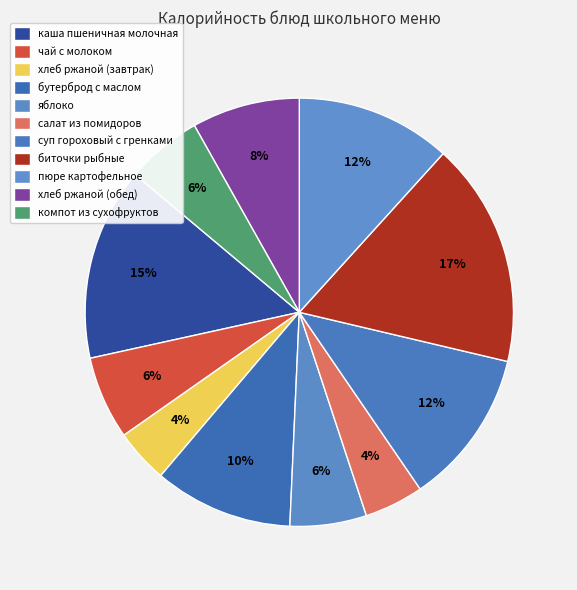

Rank the categories by value from lowest to highest.

хлеб ржаной (завтрак), салат из помидоров, компот из сухофруктов, яблоко, чай с молоком, хлеб ржаной (обед), бутерброд с маслом, пюре картофельное, суп гороховый с гренками, каша пшеничная молочная, биточки рыбные